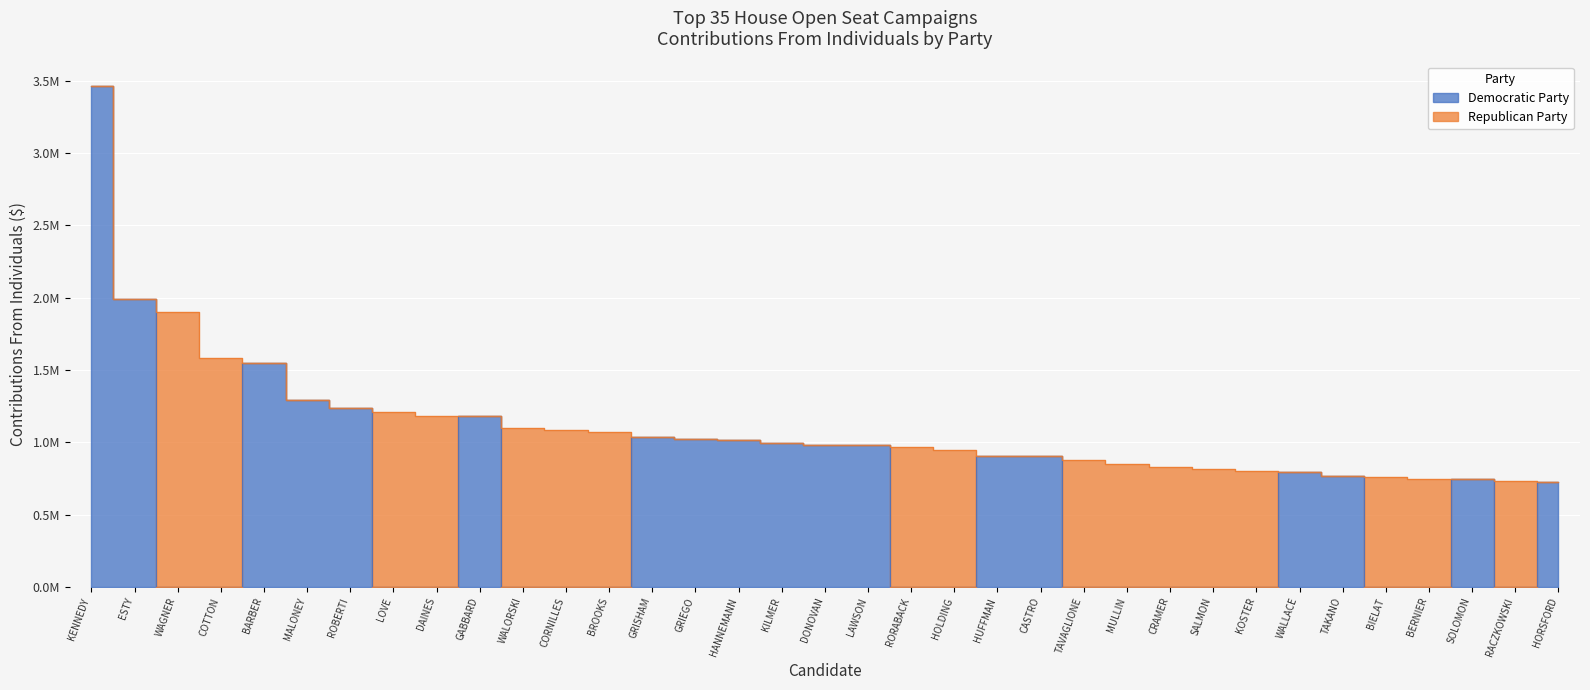

At which category does the chart reach its minimum across all series?

WAGNER